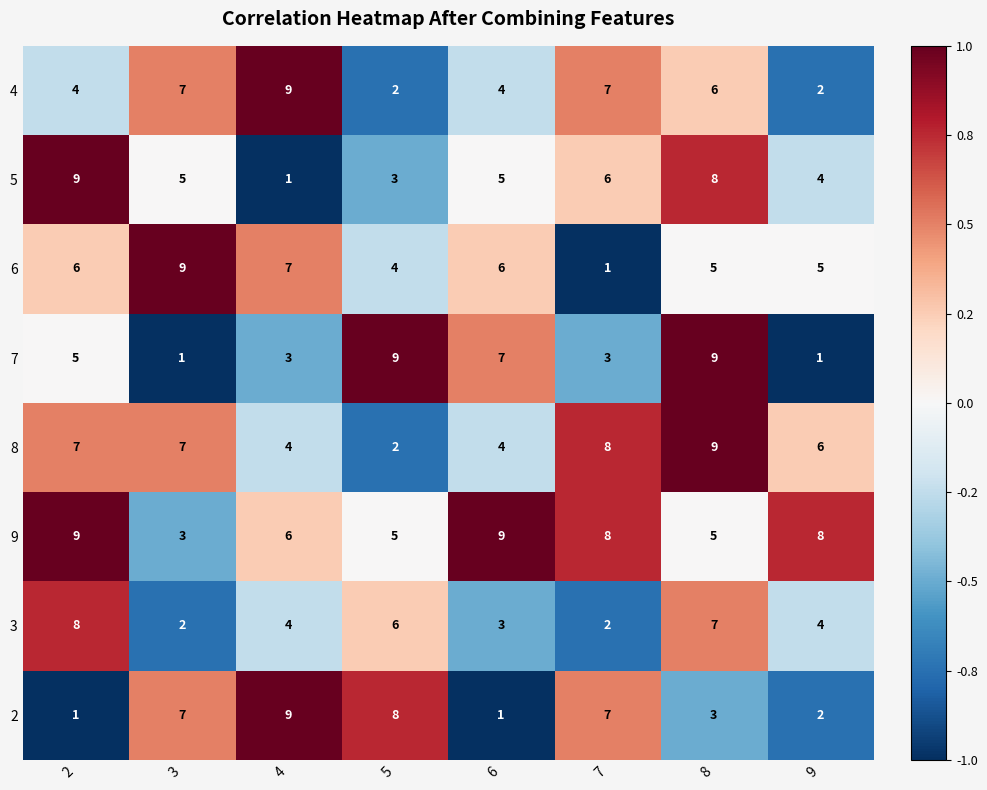

How many 6 values are between 5 and 7?

5